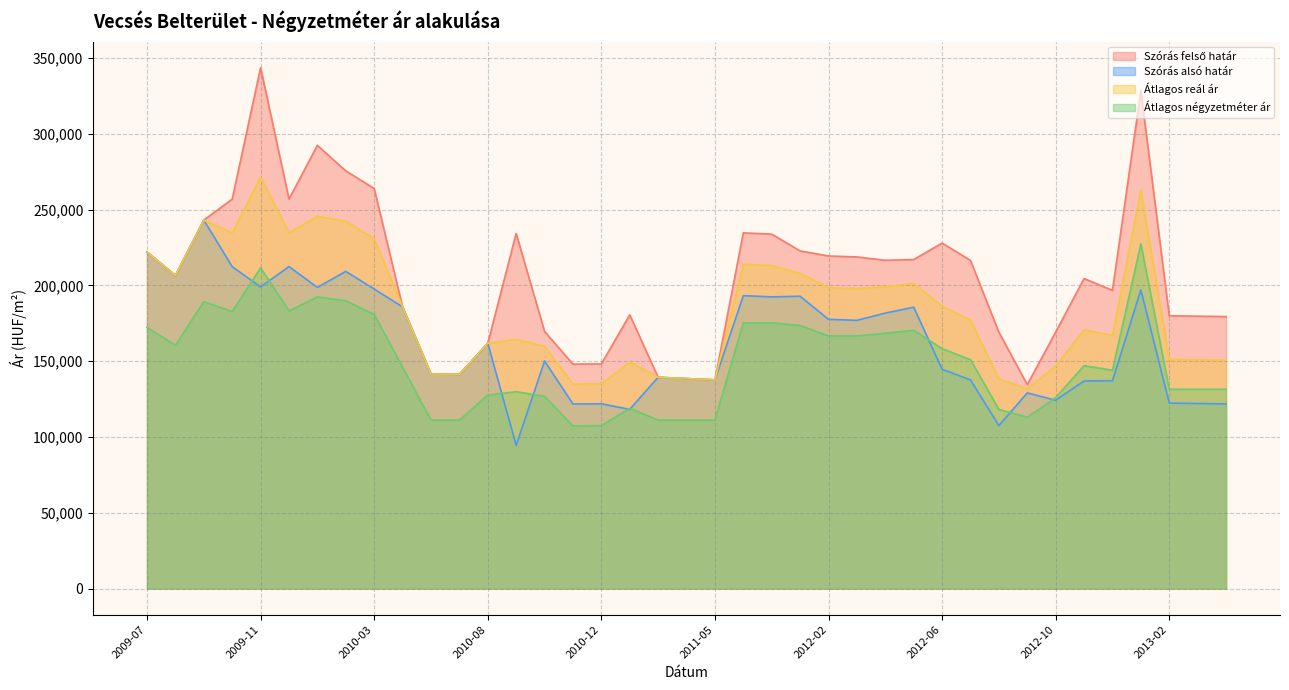

Rank the series by their average value, from lowest to highest.

Átlagos négyzetméter ár, Szórás alsó határ, Átlagos reál ár, Szórás felső határ